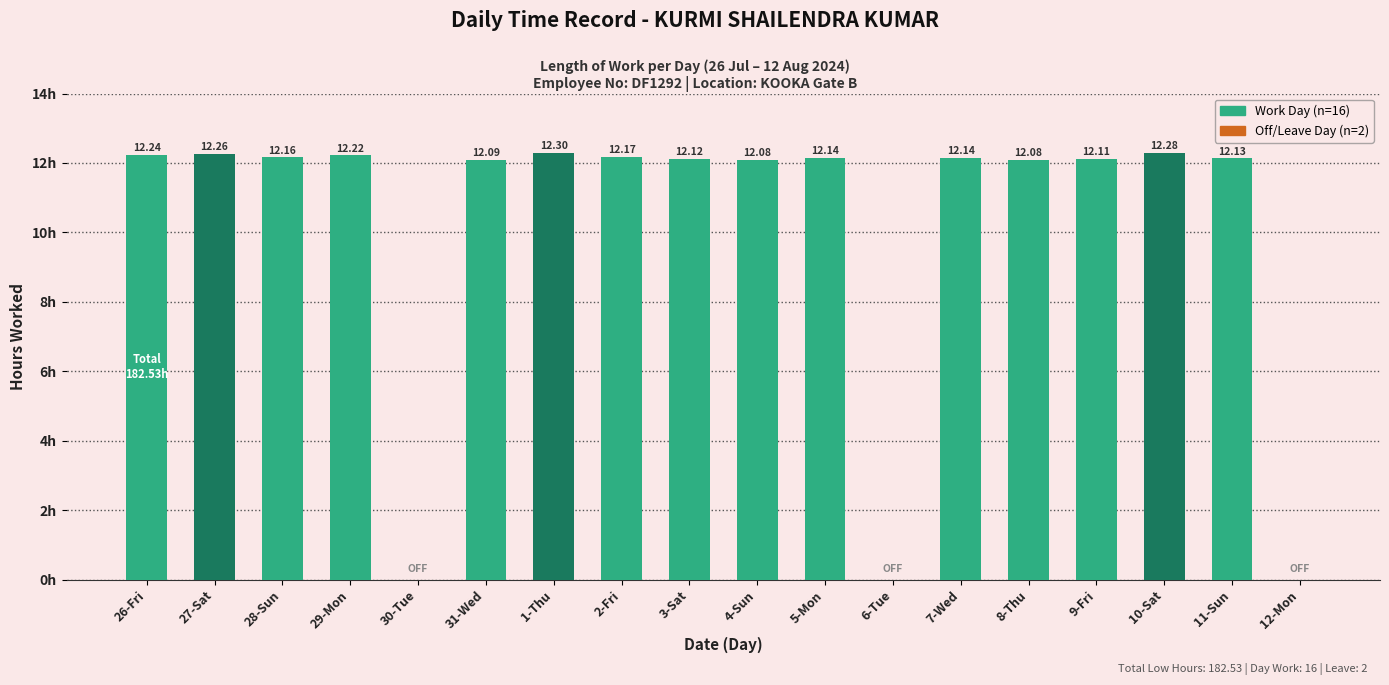

Between 12-Mon and 28-Sun, which is larger?

28-Sun